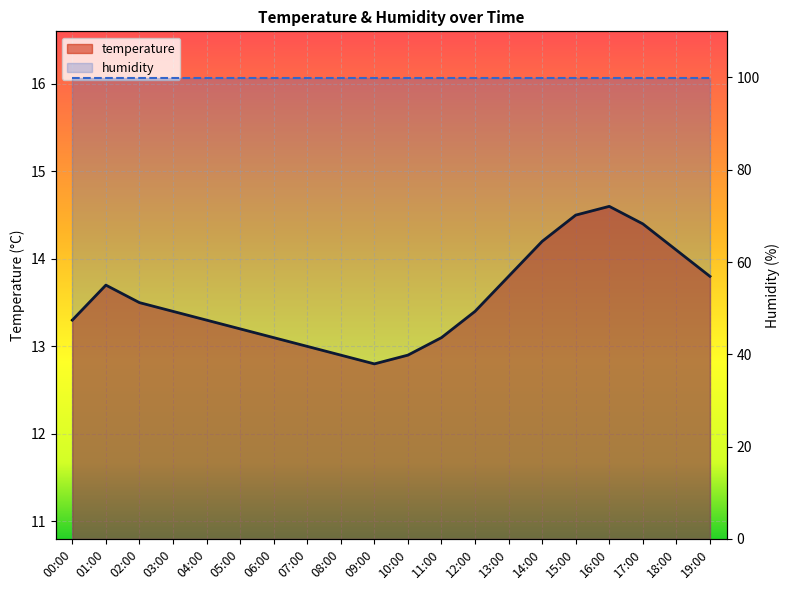

Rank the categories by value from lowest to highest.

09:00, 08:00, 10:00, 07:00, 06:00, 11:00, 05:00, 00:00, 04:00, 03:00, 12:00, 02:00, 01:00, 13:00, 19:00, 18:00, 14:00, 17:00, 15:00, 16:00